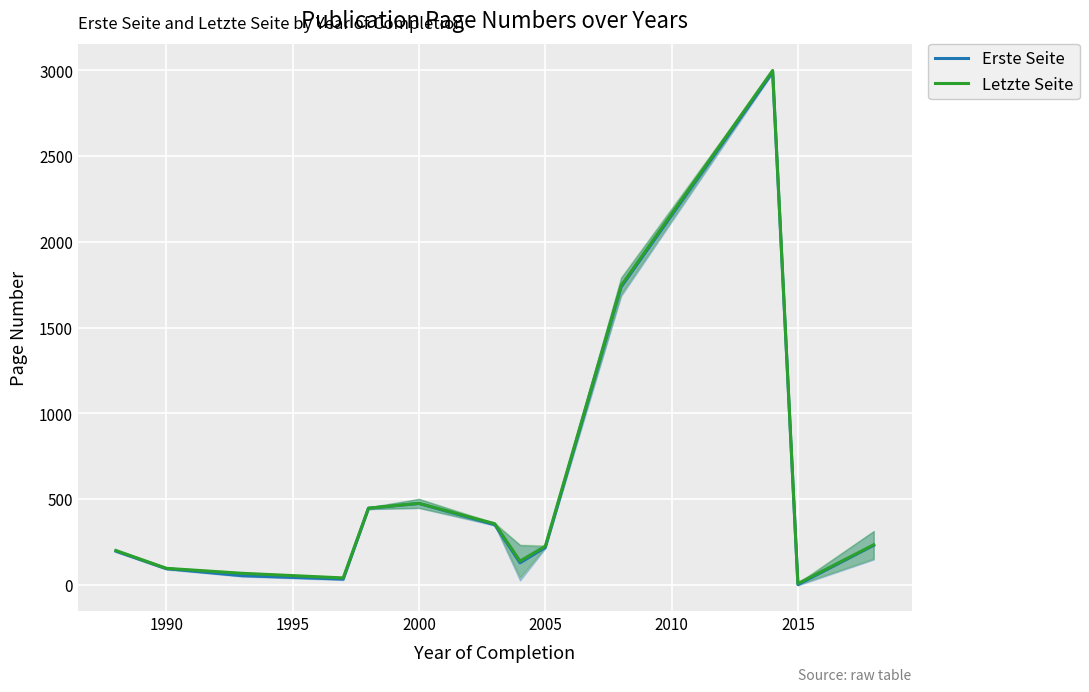

Which series has the widest spread of values?

Letzte Seite